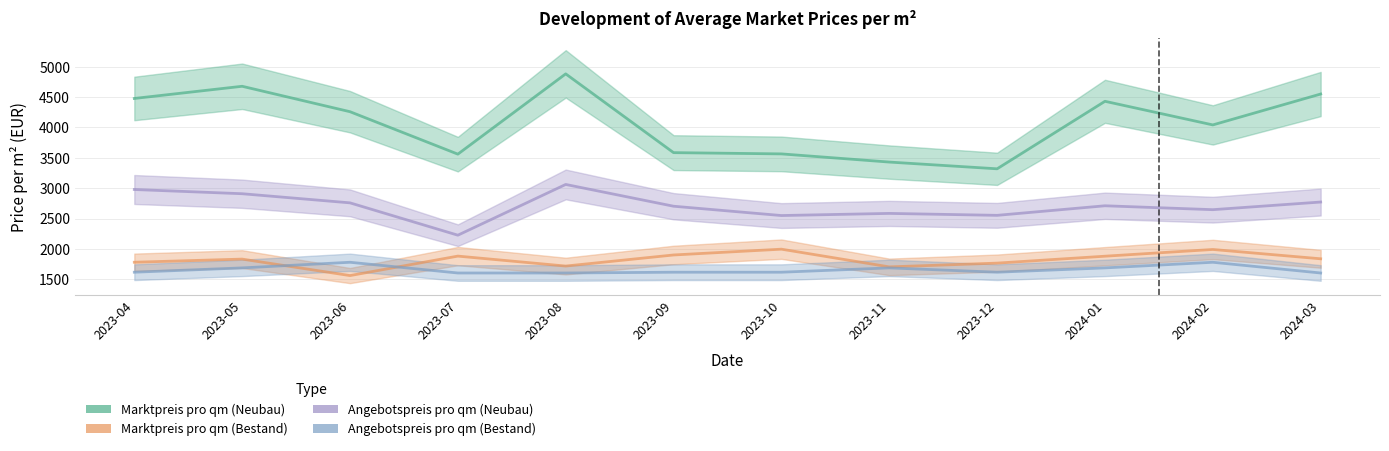

Which series has the largest range (max minus min)?

Marktpreis pro qm (Neubau)